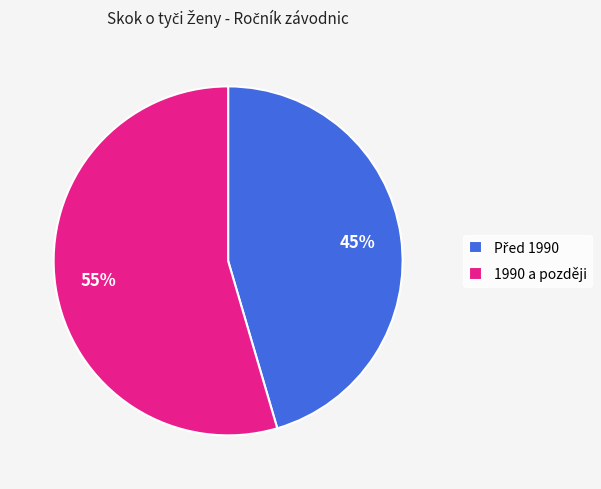

What is the majority slice?

1990 a později